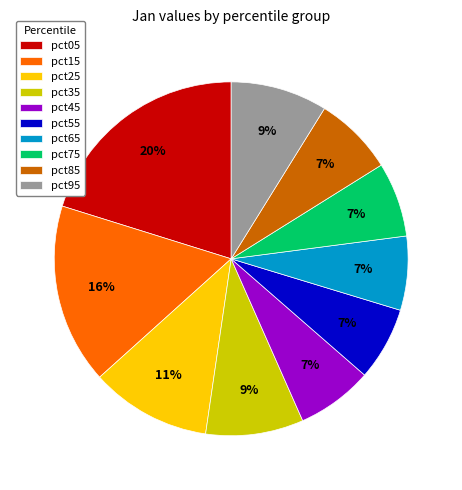

To the nearest percent, what is the difference between the pct85 and pct25 slice percentages?

4%